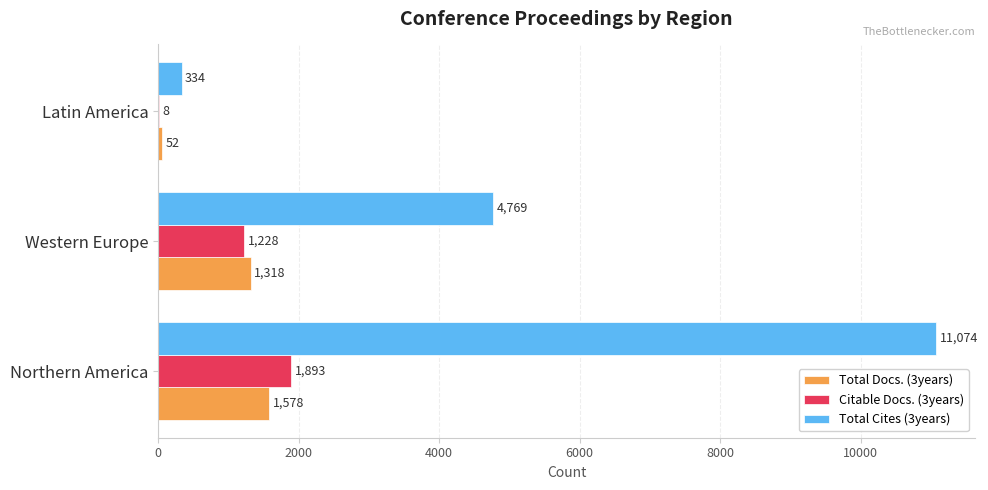

How many Total Docs. (3years) values are between 52 and 1578?

3